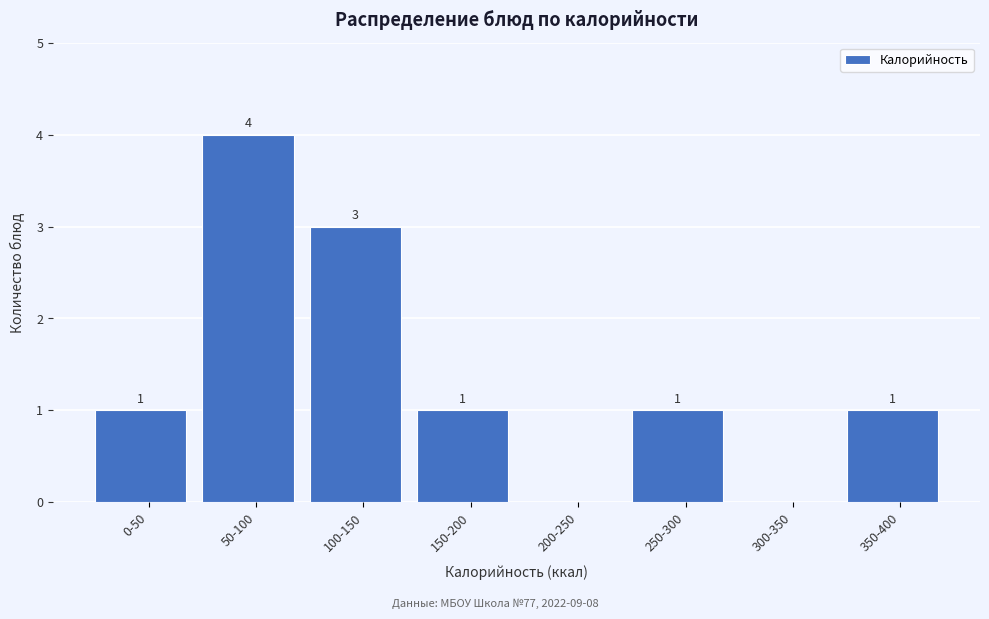

What is the greatest value displayed?

4